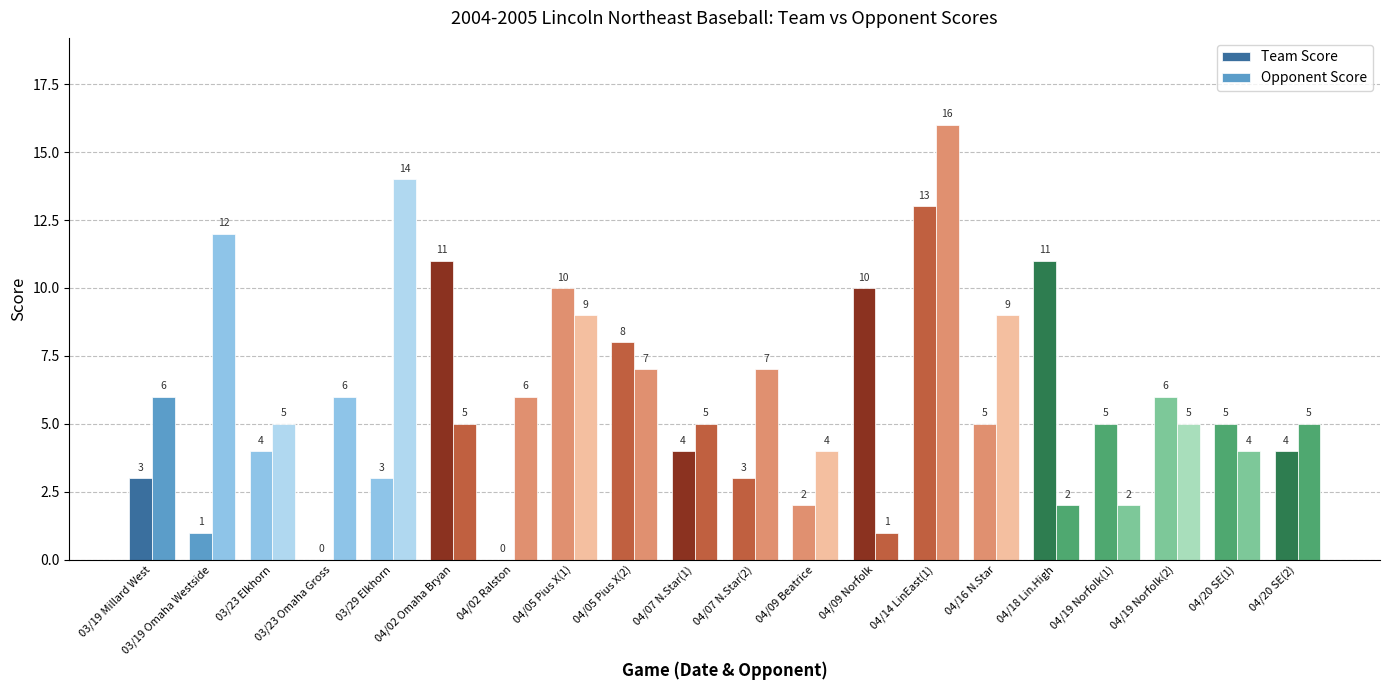

The value of Opponent Score at 04/20 SE(2) is 3. True or false?

False